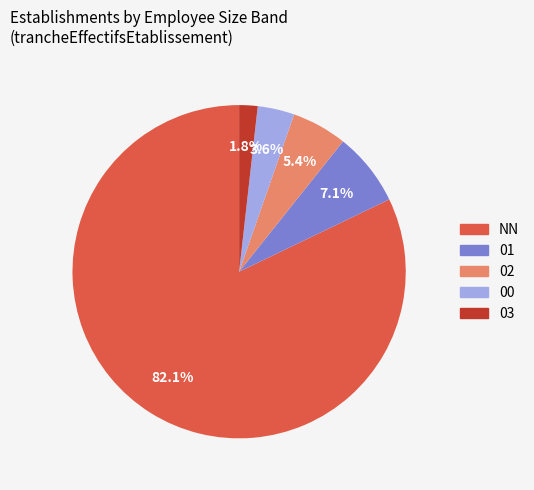

Count the number of slices in the pie.

5